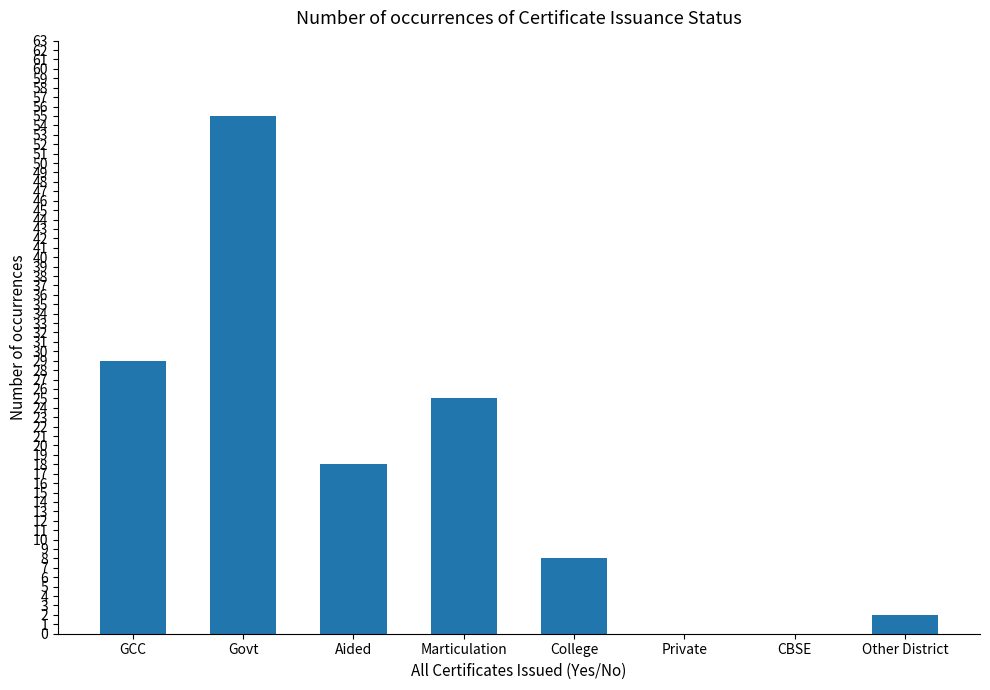

What is the sum of all values?

137